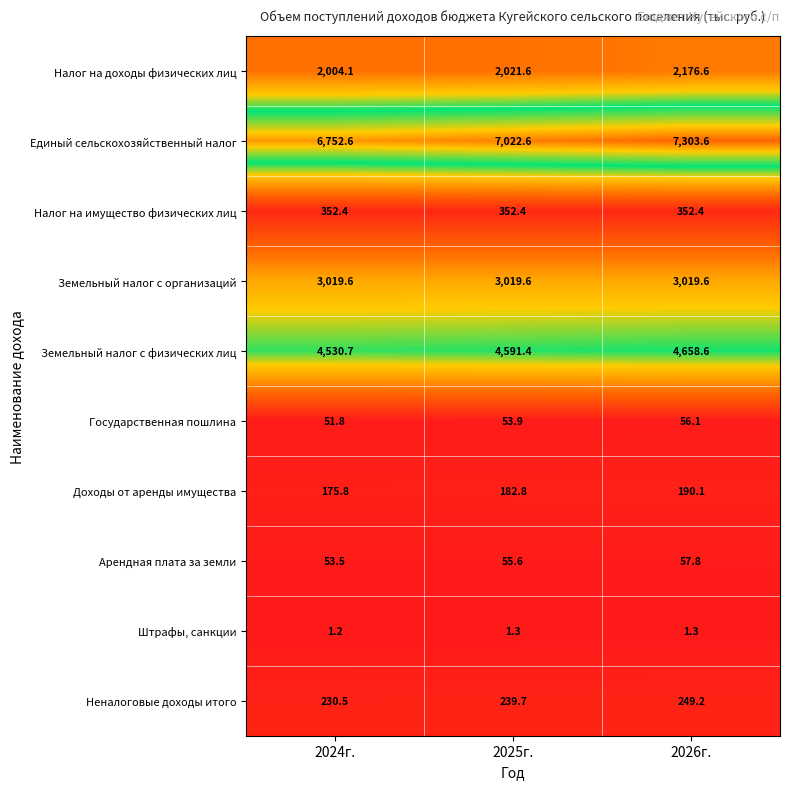

Reading left to right, extract all data points from this chart.

Налог на доходы физических лиц: 2024г.=2004.1	2025г.=2021.6	2026г.=2176.6
Единый сельскохозяйственный налог: 2024г.=6752.6	2025г.=7022.6	2026г.=7303.6
Налог на имущество физических лиц: 2024г.=352.4	2025г.=352.4	2026г.=352.4
Земельный налог с организаций: 2024г.=3019.6	2025г.=3019.6	2026г.=3019.6
Земельный налог с физических лиц: 2024г.=4530.7	2025г.=4591.4	2026г.=4658.6
Государственная пошлина: 2024г.=51.8	2025г.=53.9	2026г.=56.1
Доходы от аренды имущества: 2024г.=175.8	2025г.=182.8	2026г.=190.1
Арендная плата за земли: 2024г.=53.5	2025г.=55.6	2026г.=57.8
Штрафы, санкции: 2024г.=1.2	2025г.=1.3	2026г.=1.3
Неналоговые доходы итого: 2024г.=230.5	2025г.=239.7	2026г.=249.2